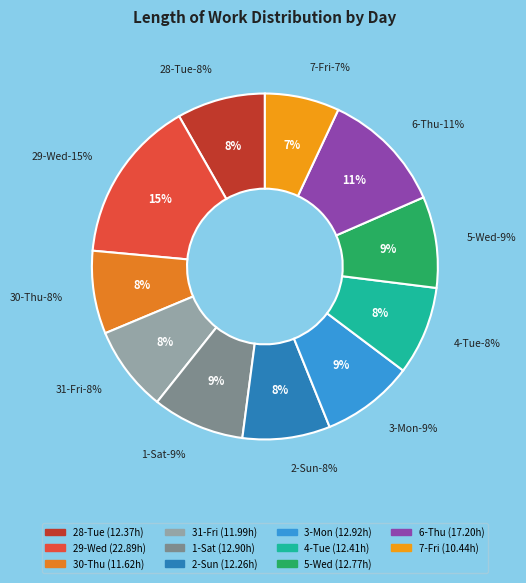

What is the smallest slice in the pie chart?

7-Fri